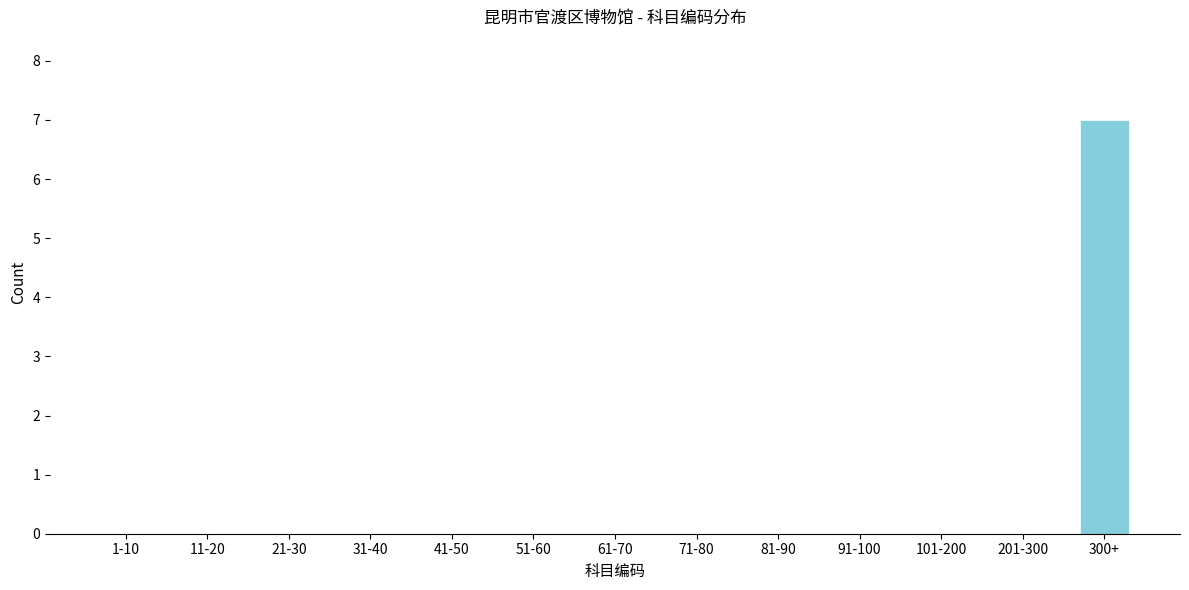

Reading right to left, what are all the values shown in this chart?

300+=7	201-300=0	101-200=0	91-100=0	81-90=0	71-80=0	61-70=0	51-60=0	41-50=0	31-40=0	21-30=0	11-20=0	1-10=0